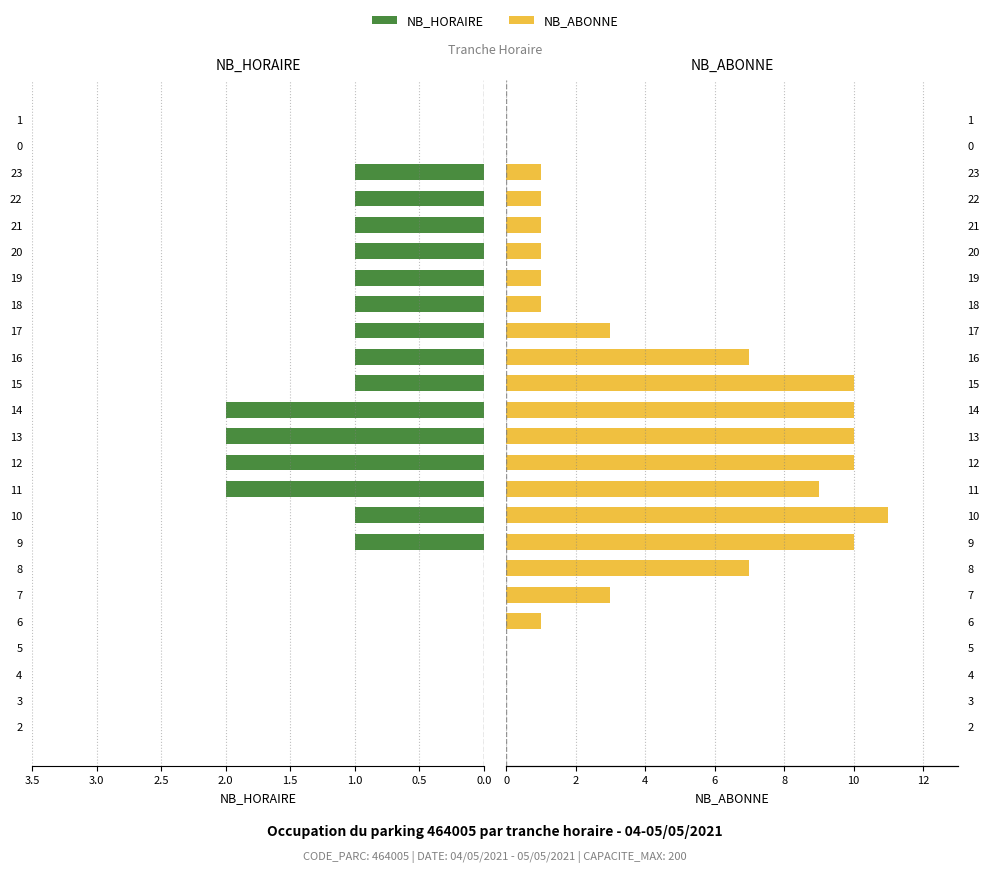

Rank the series at 17 from lowest to highest value.

NB_HORAIRE, NB_ABONNE